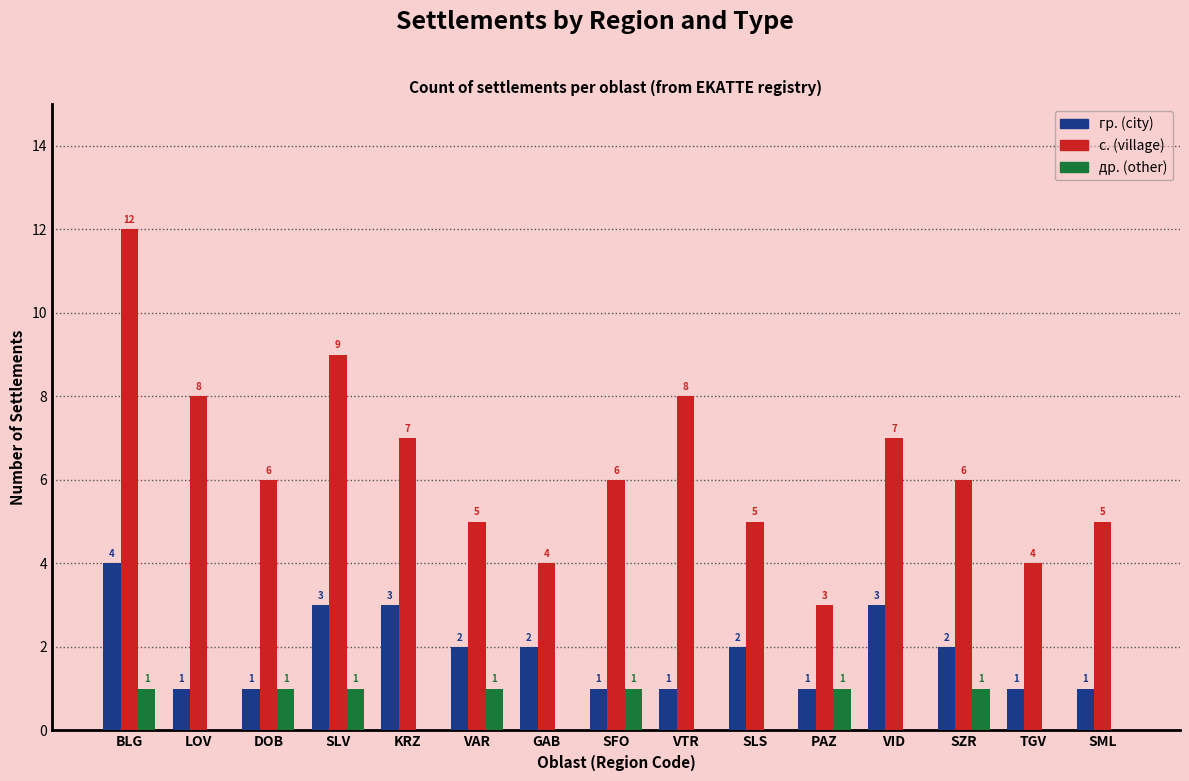

At which label does с. (village) reach its peak?

BLG